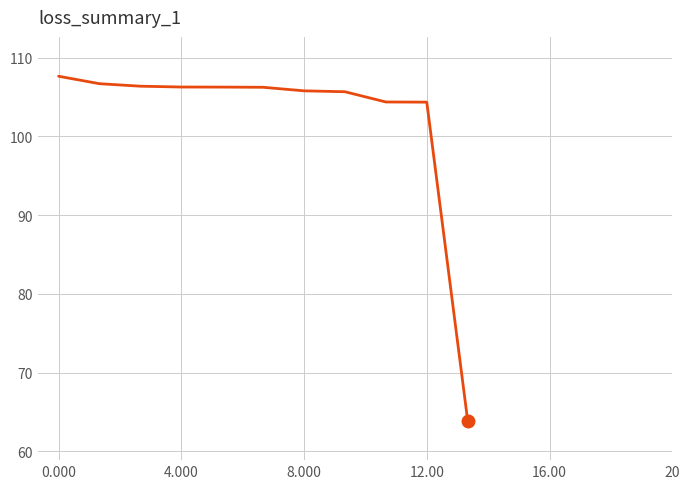

What is the maximum value shown in the chart?

107.6